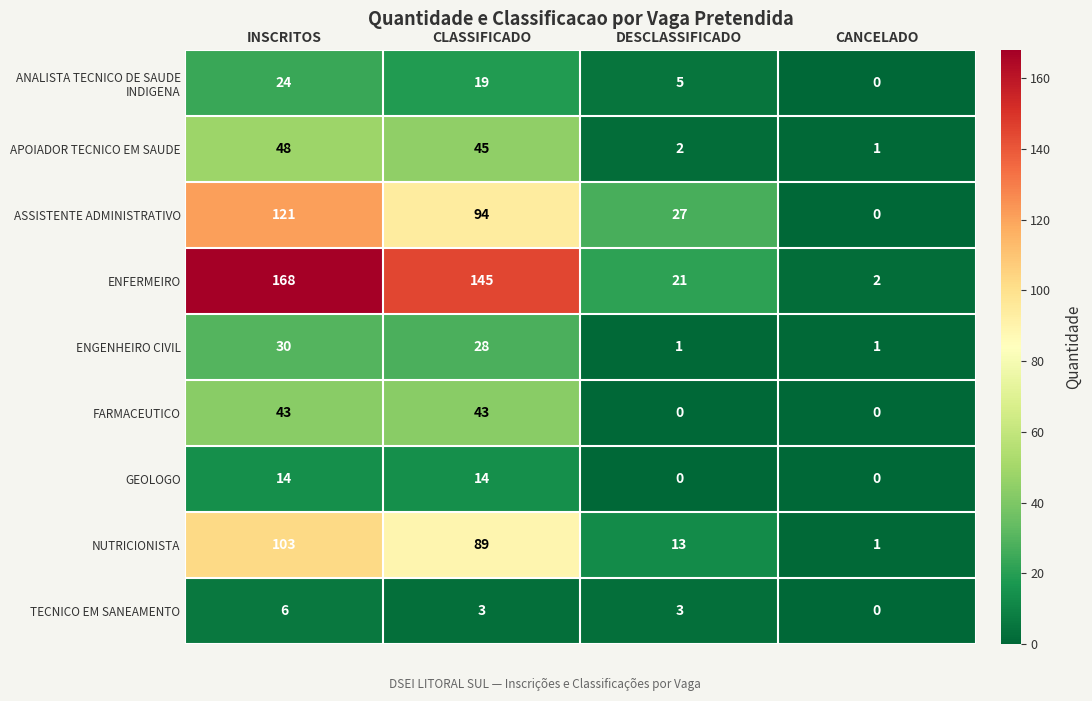

What is the sum of all FARMACEUTICO values?

86